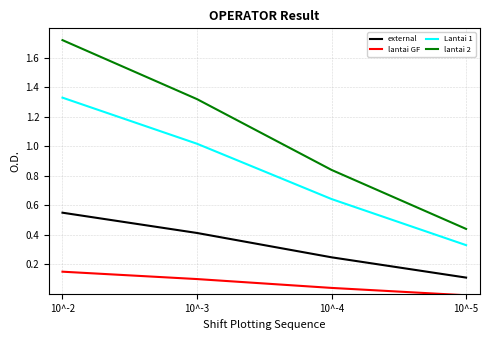

True or false: lantai 2 and Lantai 1 intersect in this chart.

False